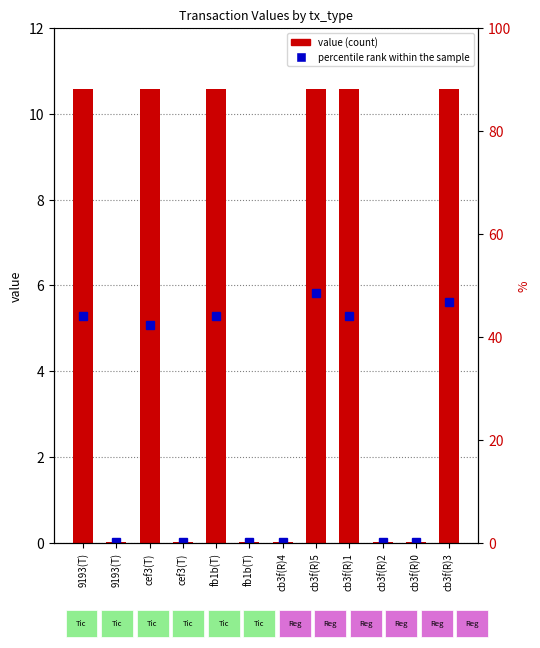

Is it true that the value at fb1b(T) is 0.0?

False